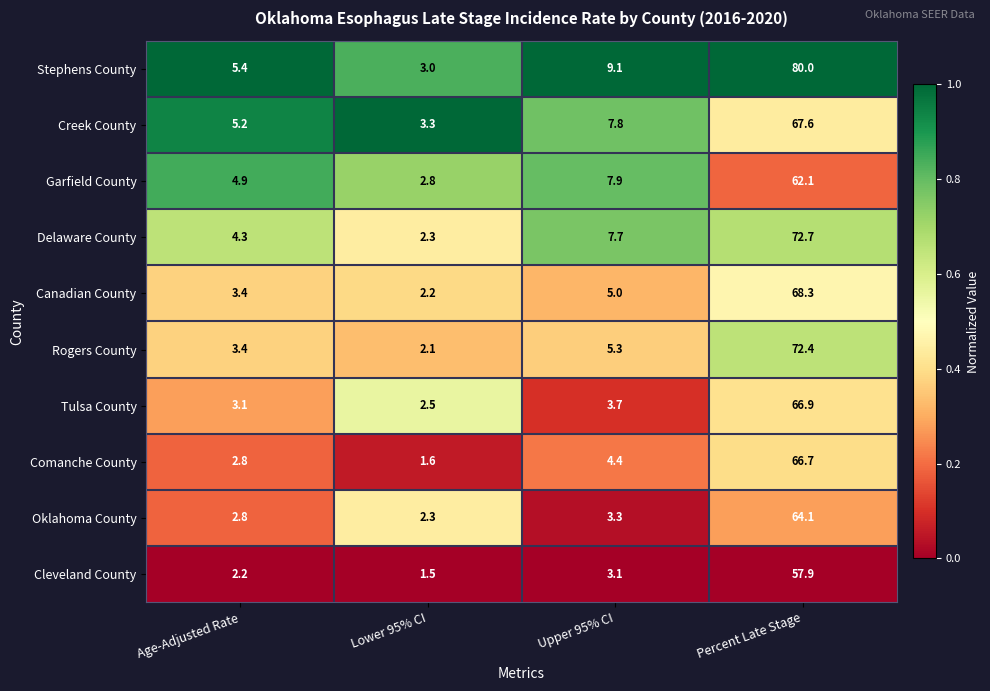

Rank the series by their maximum value, from lowest to highest.

Cleveland County, Garfield County, Oklahoma County, Comanche County, Tulsa County, Creek County, Canadian County, Rogers County, Delaware County, Stephens County